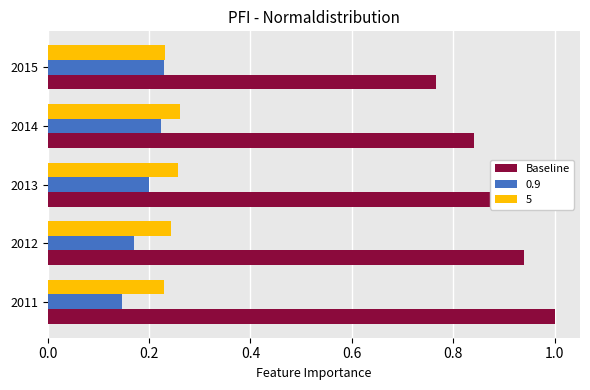

At which label is Baseline closest to 0?

2015